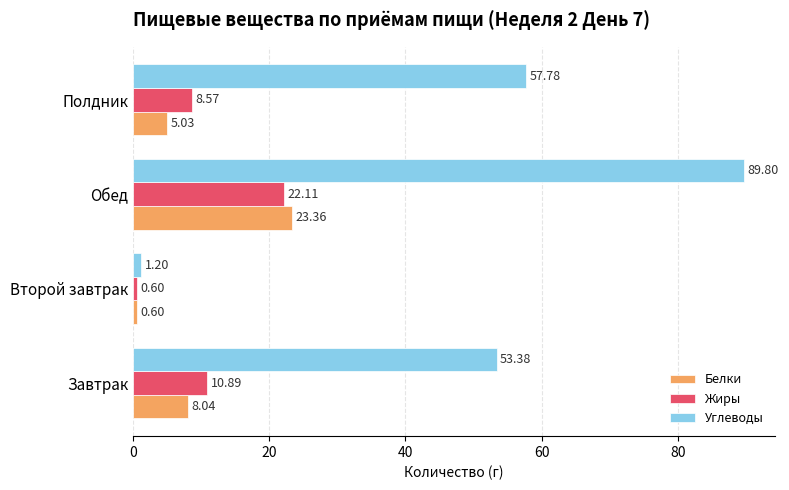

What is the maximum value shown in the chart?

89.8